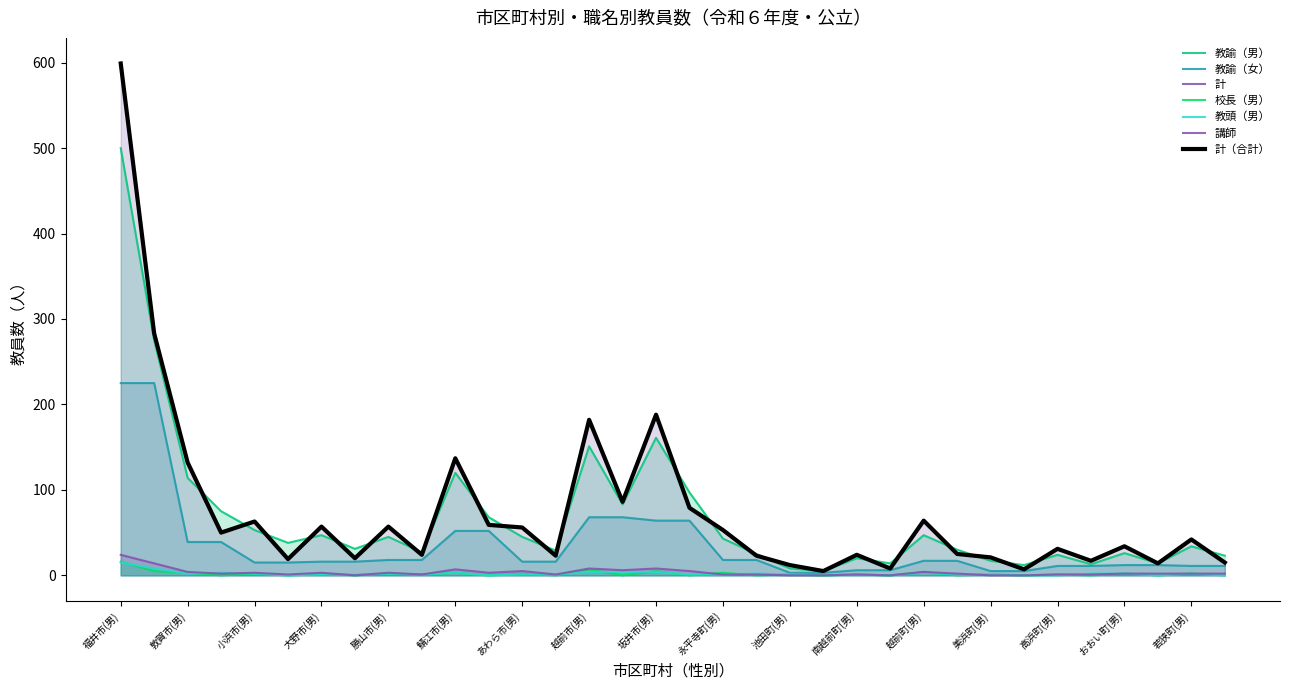

How many data points in 校長（男） are above 1?

14